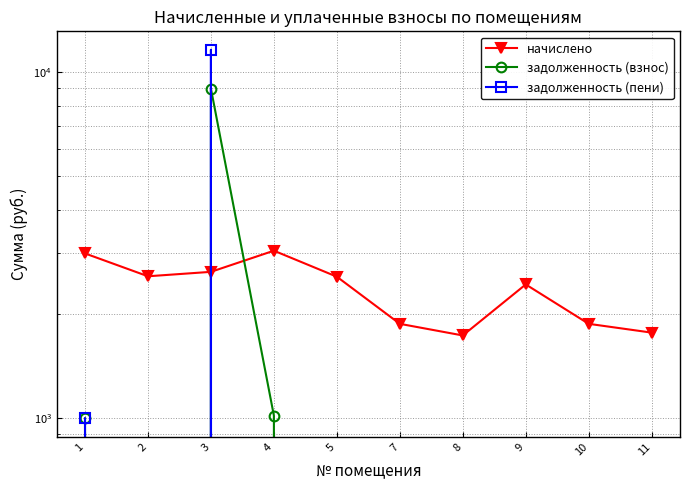

List the series in order of their peak value, highest first.

задолженность (пени), задолженность (взнос), начислено